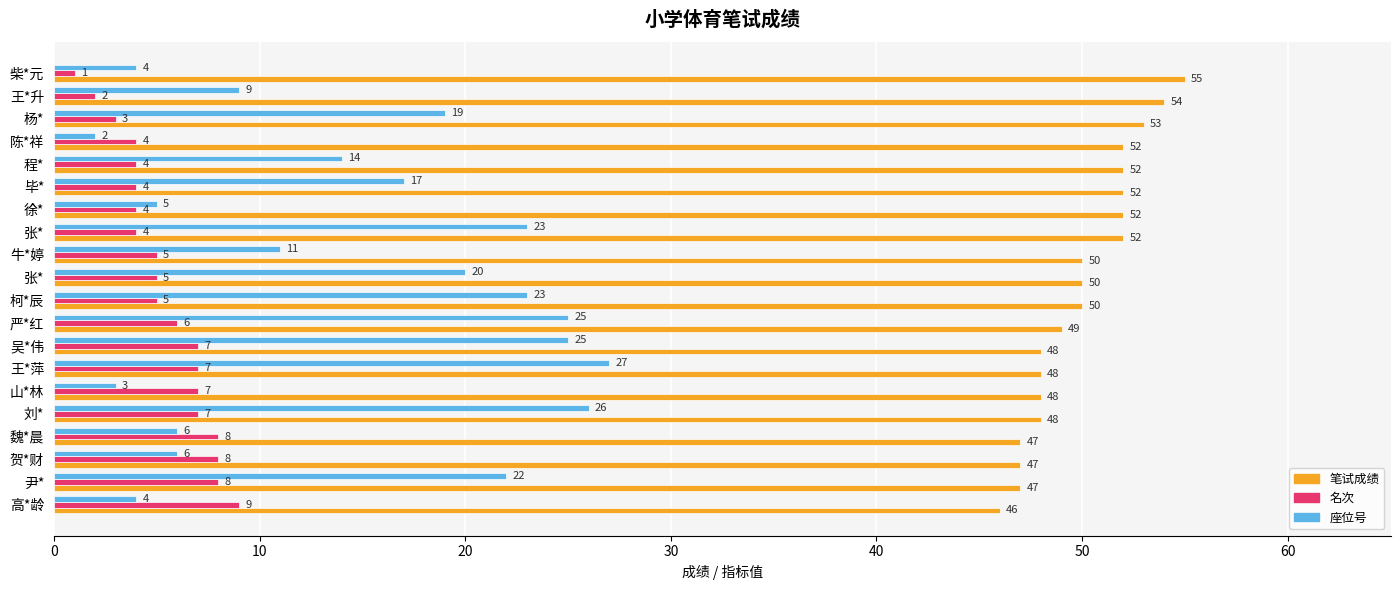

How many data points does each series have?

20